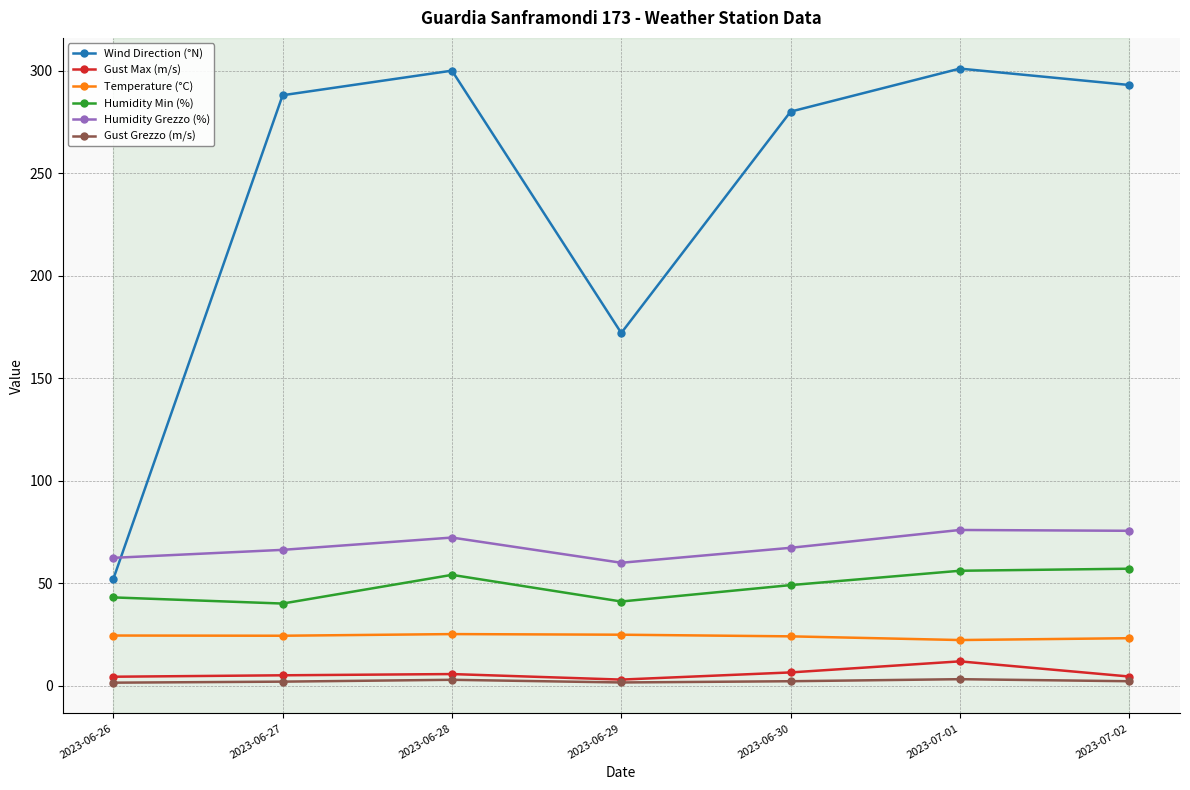

What is the lowest value of the Humidity Grezzo (%) series?

59.9